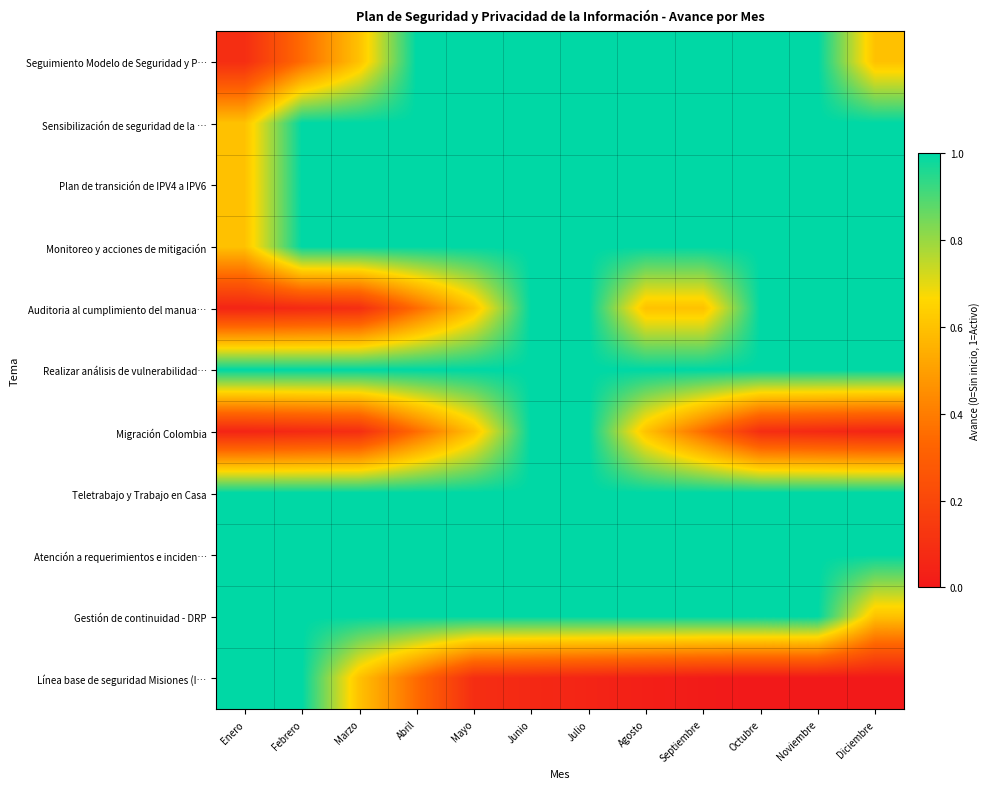

Which has a higher value, Abril or Mayo?

Abril